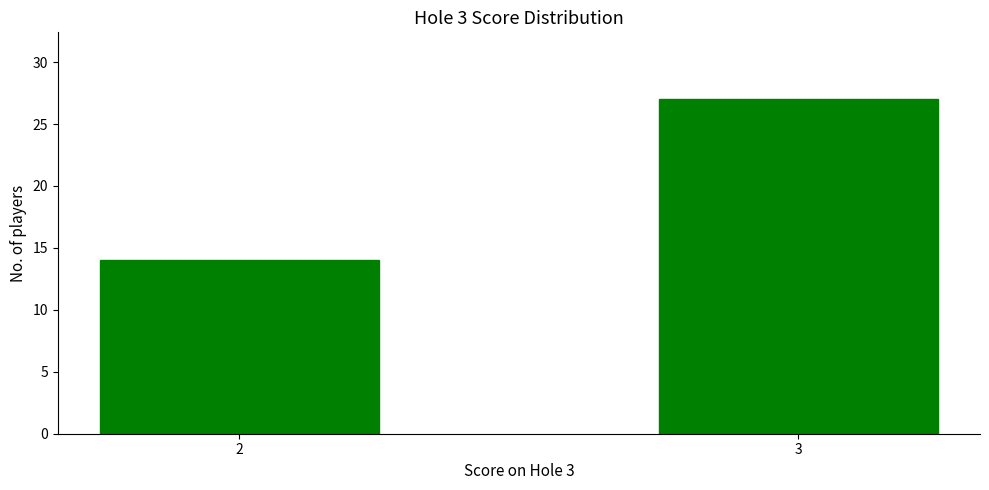

Rank the categories by value from highest to lowest.

3, 2